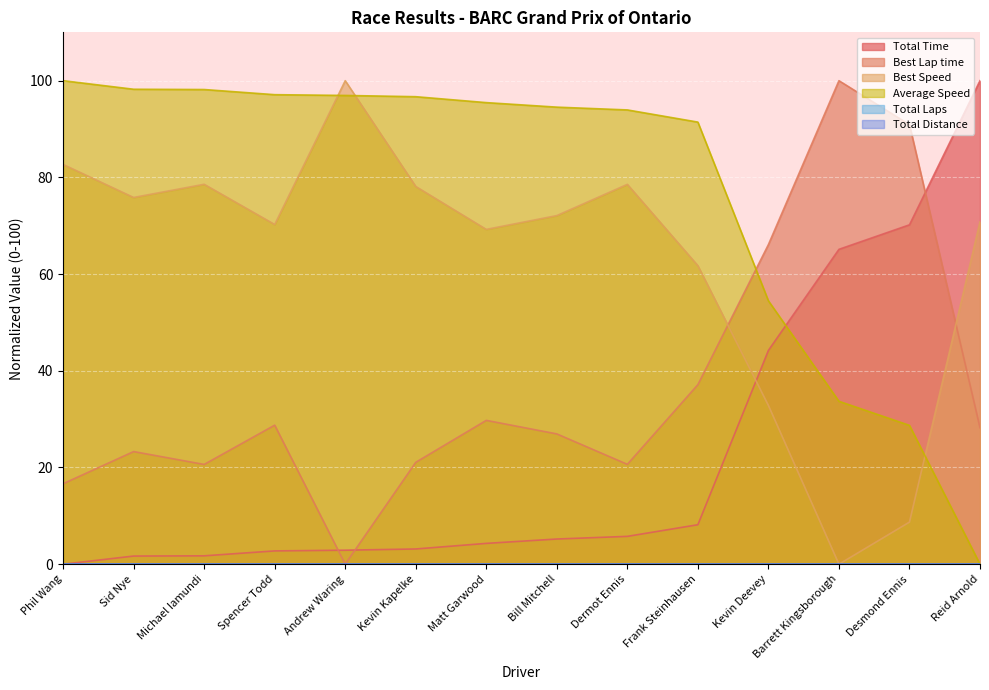

What is the greatest value displayed?

100.0